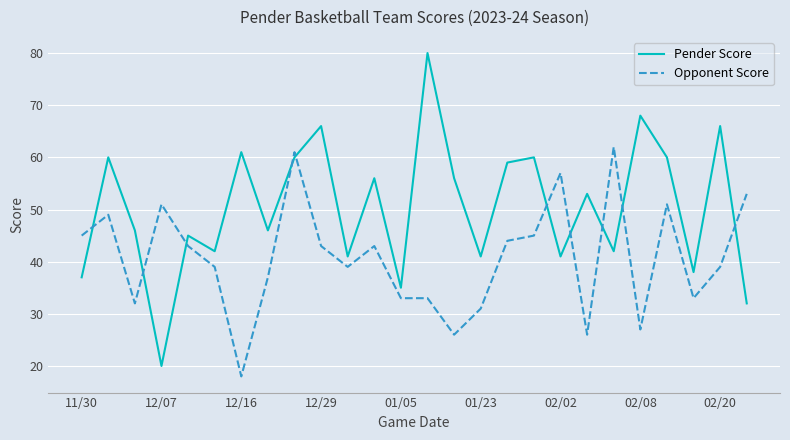

Reading left to right, extract all data points from this chart.

Pender Score: 37	60	46	20	45	42	61	46	60	66	41	56	35	80	56	41	59	60	41	53	42	68	60	38	66	32
Opponent Score: 45	49	32	51	43	39	18	37	61	43	39	43	33	33	26	31	44	45	57	26	62	27	51	33	39	53